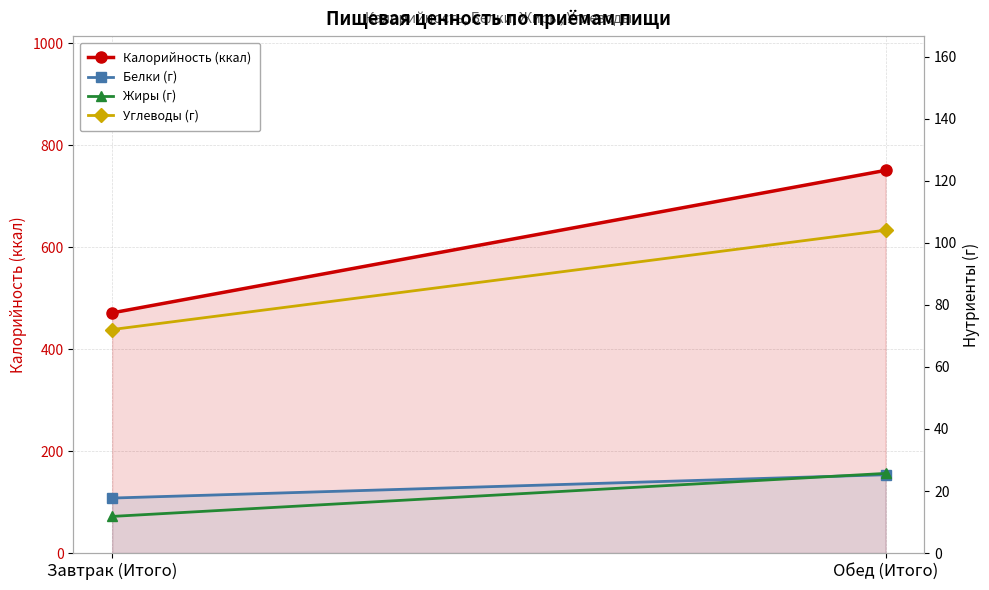

The Калорийность (ккал) series shows 1310.8 at Обед (Итого). True or false?

False